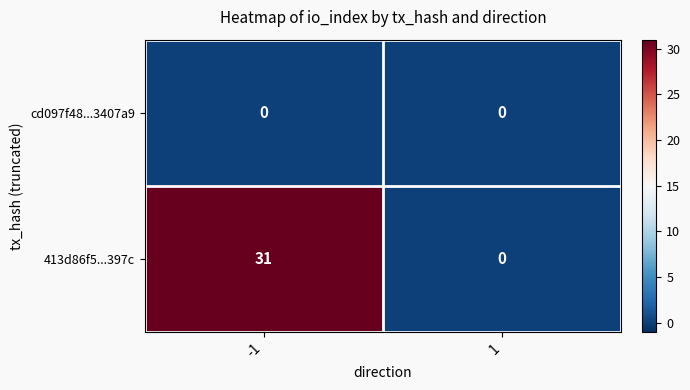

Reading left to right, extract all data points from this chart.

cd097f48...3407a9: -1=0	1=0
413d86f5...397c: -1=31	1=0